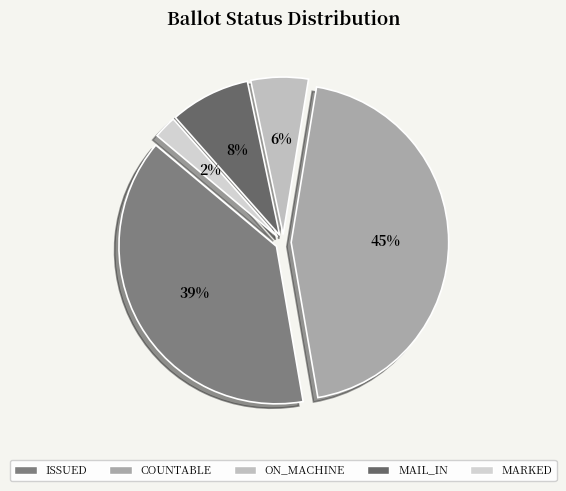

To the nearest percent, what percentage of the pie is ISSUED?

39%